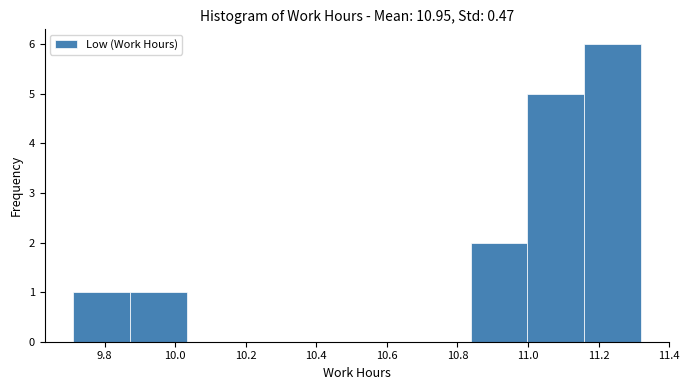

Over which range of the x-axis is the bar tallest?

11.16 to 11.32